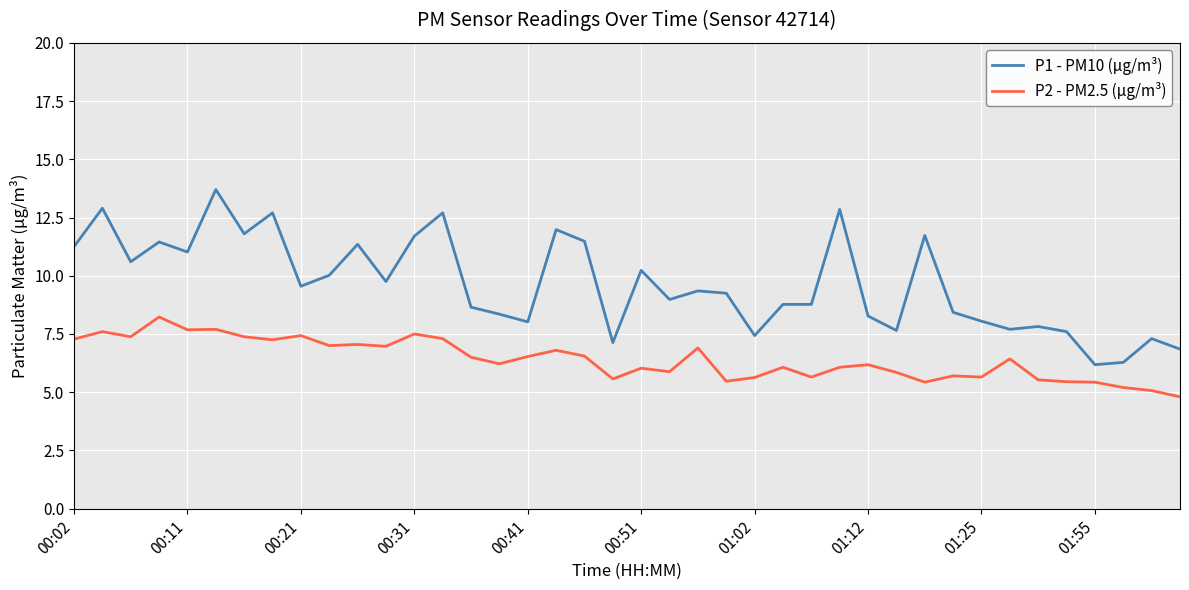

Which series has the widest spread of values?

P1 - PM10 (µg/m³)